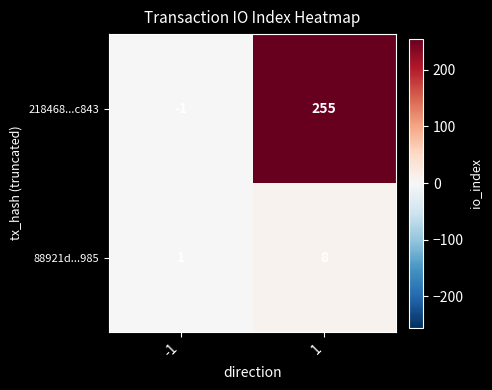

Reading left to right, extract all data points from this chart.

218468...c843: -1	255
88921d...985: 1	8